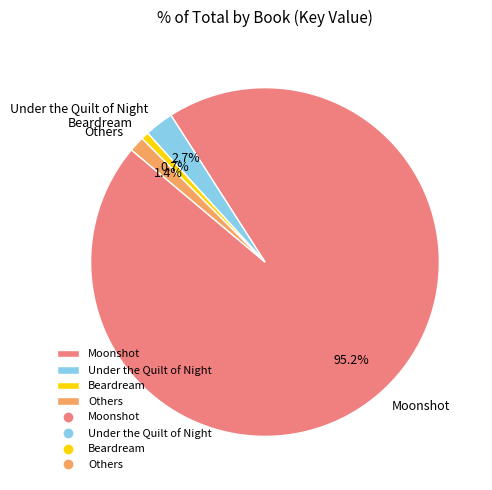

Rank the categories by value from highest to lowest.

Moonshot, Under the Quilt of Night, Others, Beardream